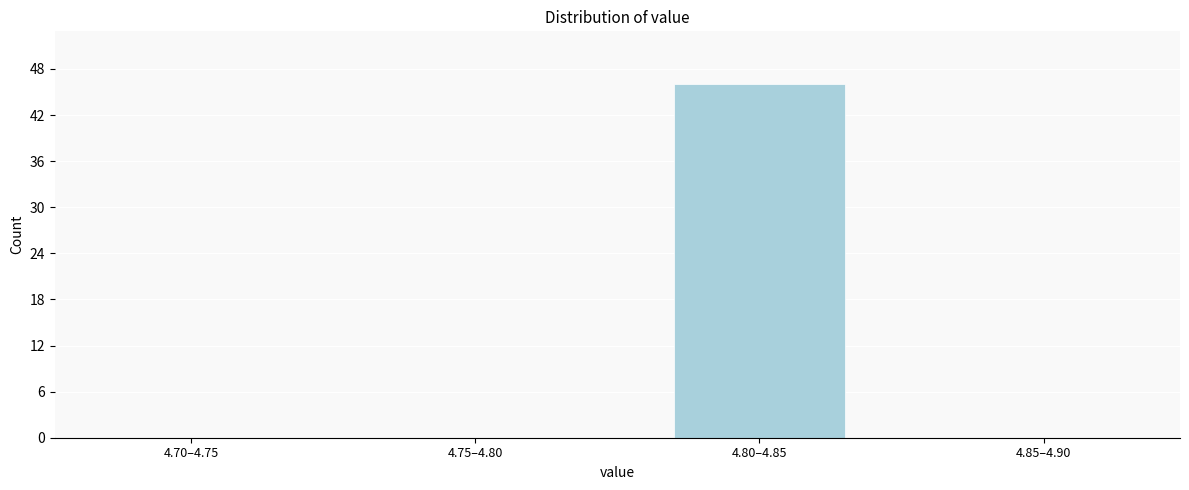

Reading left to right, transcribe all the data shown in this chart.

4.70–4.75=0	4.75–4.80=0	4.80–4.85=46	4.85–4.90=0